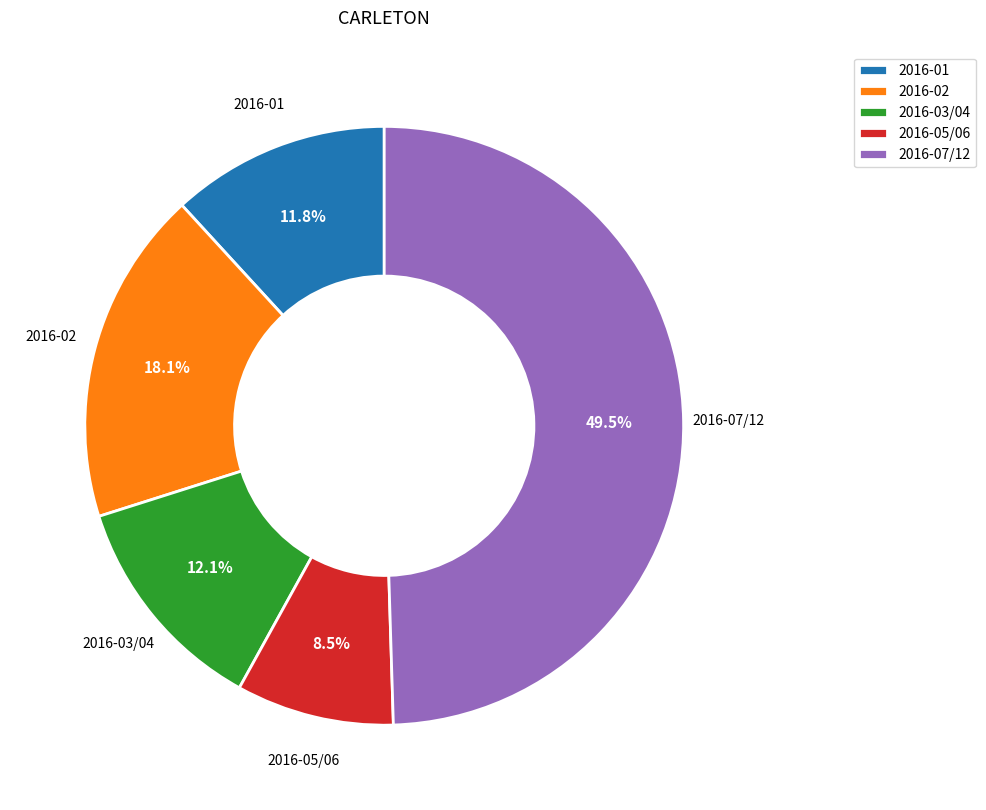

How many segments does this pie chart have?

5